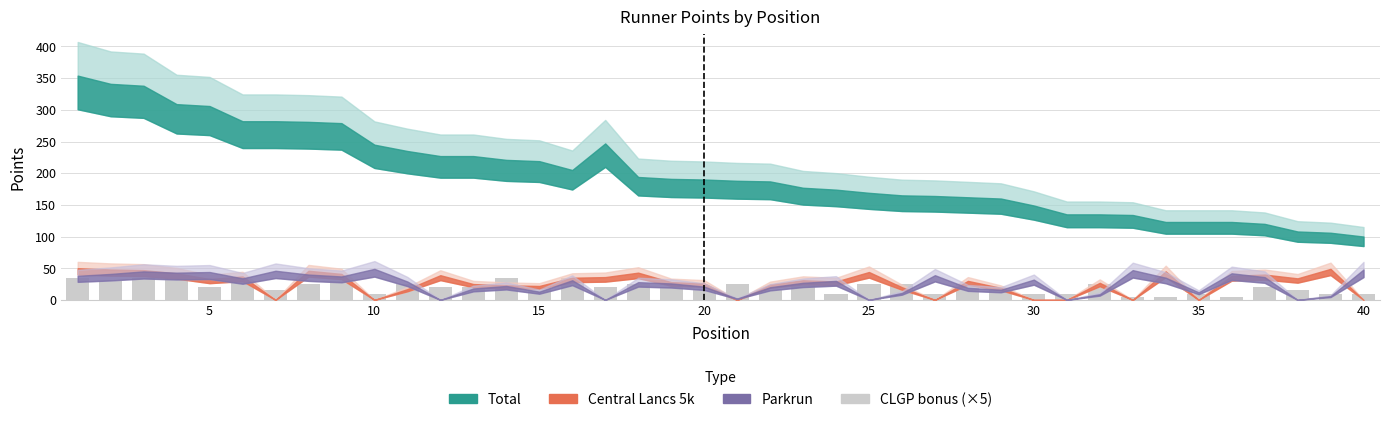

What is the sum of all values?

800